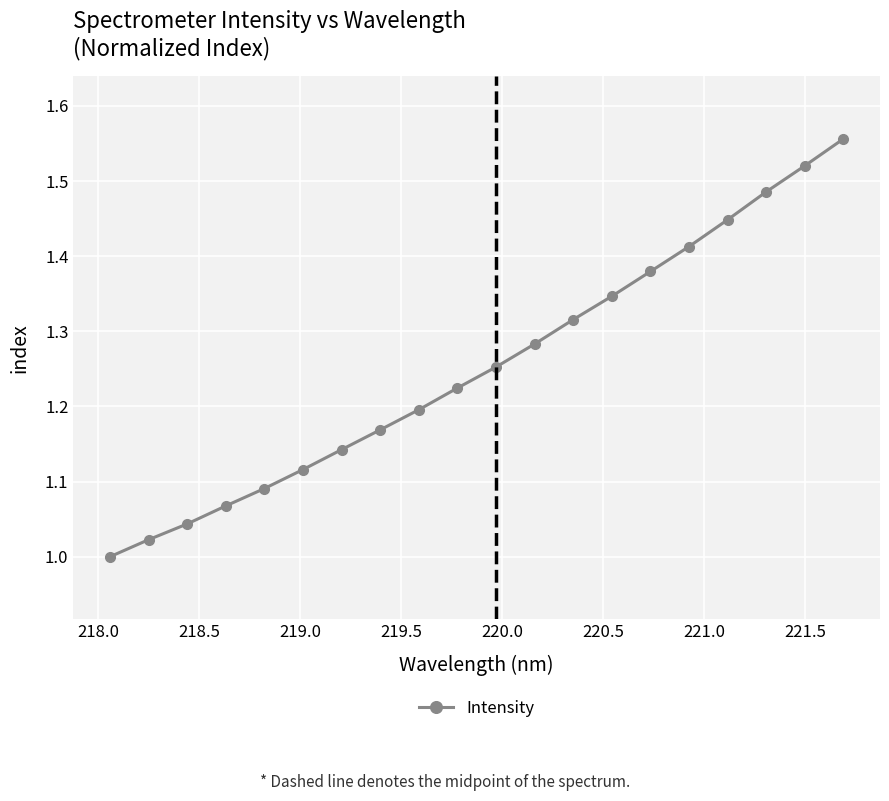

What is the difference between the maximum and minimum values?

0.6